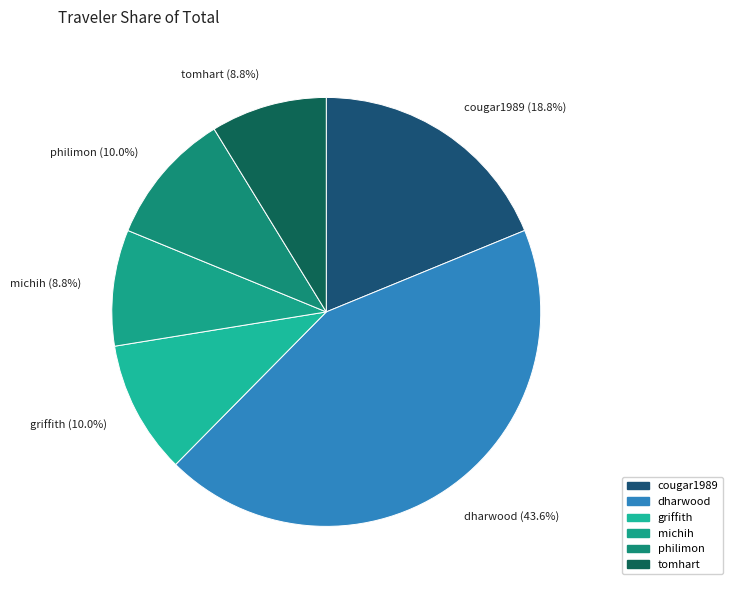

Between tomhart and dharwood, which is larger?

dharwood